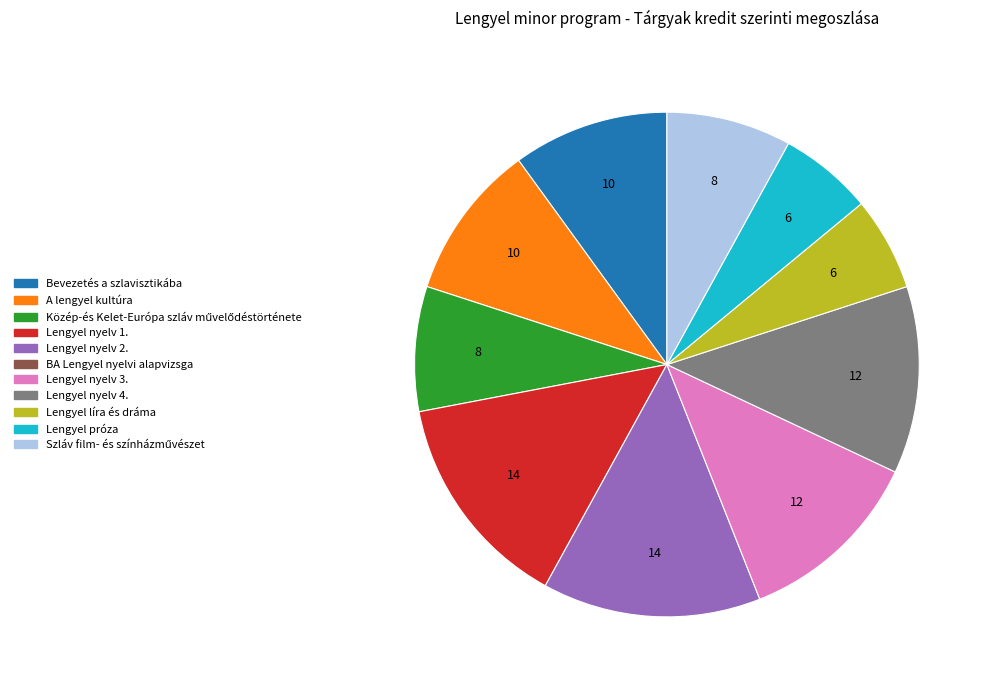

Is there any slice that represents more than half of the pie?

No